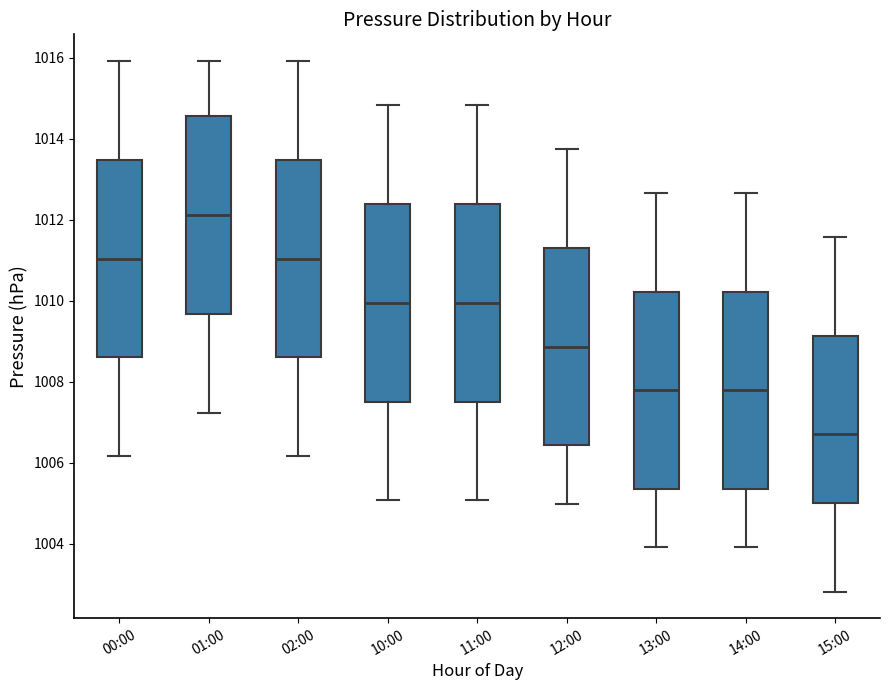

Reading left to right, transcribe this box plot: for each box, give where its median line is, the range the box spans, and where its two whiskers end, as read against the y-axis. The values are not printed on the chart, so give them approximately, as read against the axis.

00:00: median 1011.0, box 1008.6 to 1013.4, whiskers 1006.2 to 1016.0
01:00: median 1012.2, box 1009.6 to 1014.6, whiskers 1007.2 to 1016.0
02:00: median 1011.0, box 1008.6 to 1013.4, whiskers 1006.2 to 1016.0
10:00: median 1010.0, box 1007.6 to 1012.4, whiskers 1005.0 to 1014.8
11:00: median 1010.0, box 1007.6 to 1012.4, whiskers 1005.0 to 1014.8
12:00: median 1008.8, box 1006.4 to 1011.4, whiskers 1005.0 to 1013.8
13:00: median 1007.8, box 1005.4 to 1010.2, whiskers 1004.0 to 1012.6
14:00: median 1007.8, box 1005.4 to 1010.2, whiskers 1004.0 to 1012.6
15:00: median 1006.8, box 1005.0 to 1009.2, whiskers 1002.8 to 1011.6